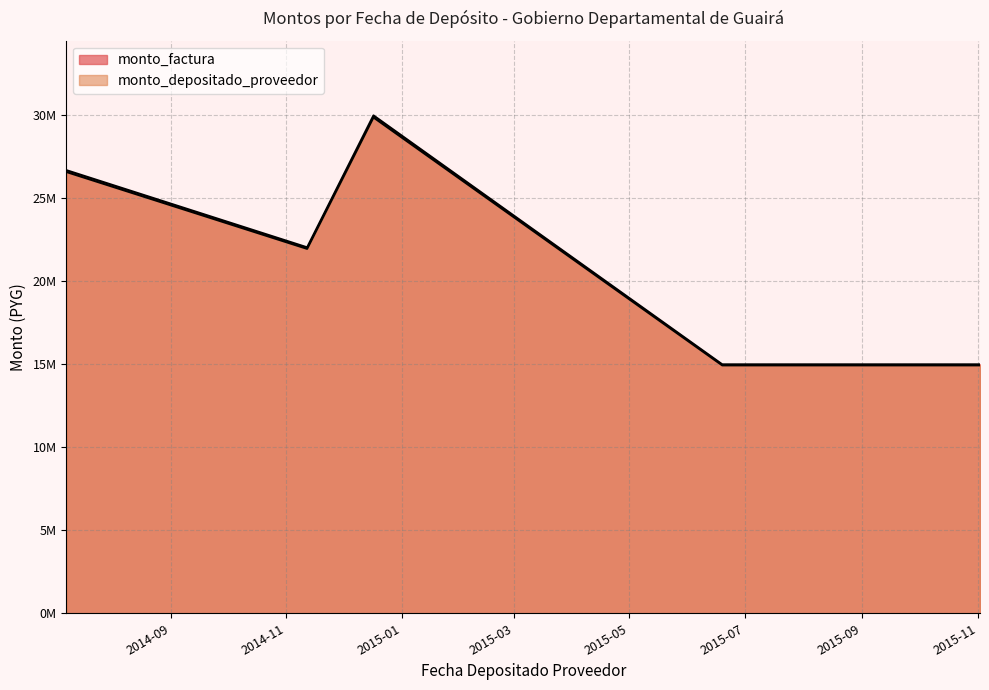

How many lines are shown in the chart?

2